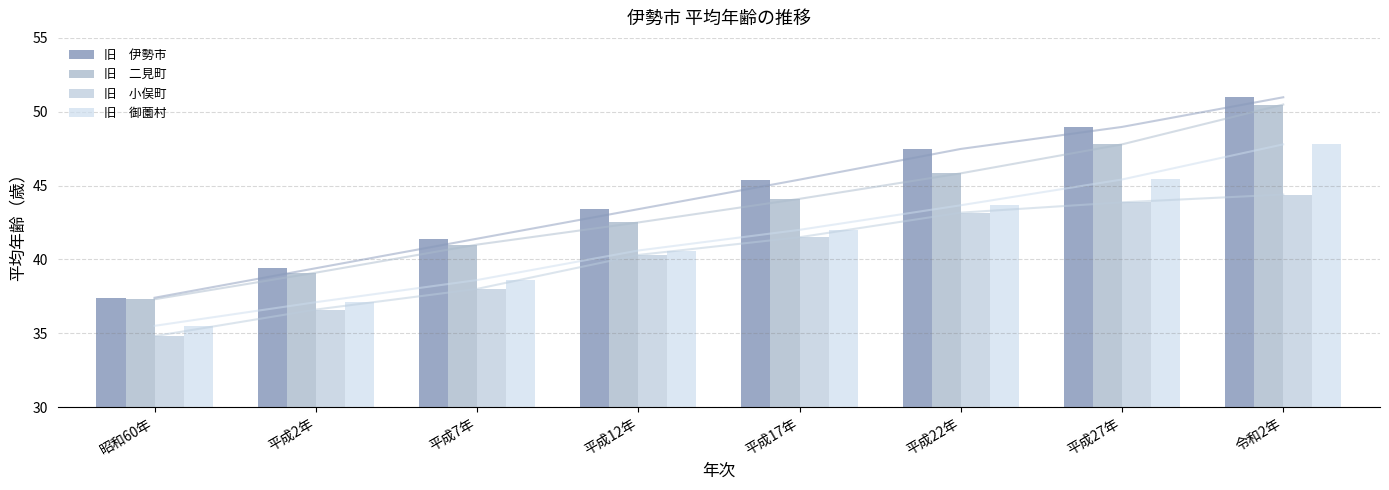

What is the minimum value for 旧　御薗村?

35.5